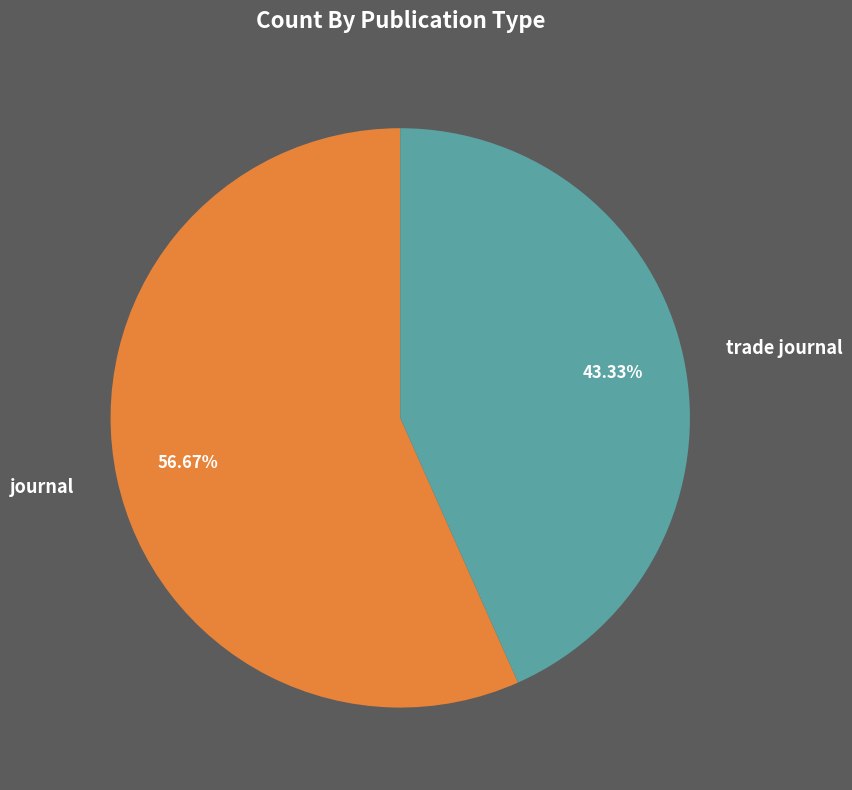

What percentage is the trade journal slice, to the nearest percent?

43%